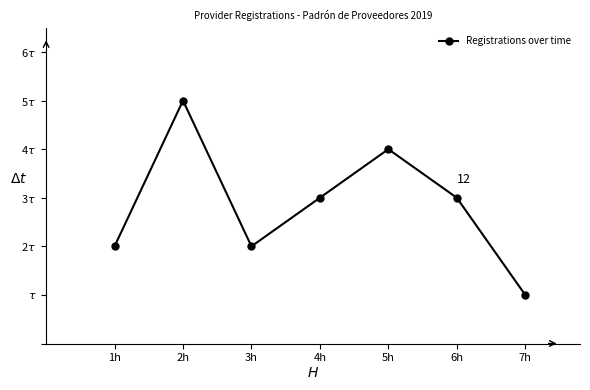

What is the label of the 3rd point from the right?

5h